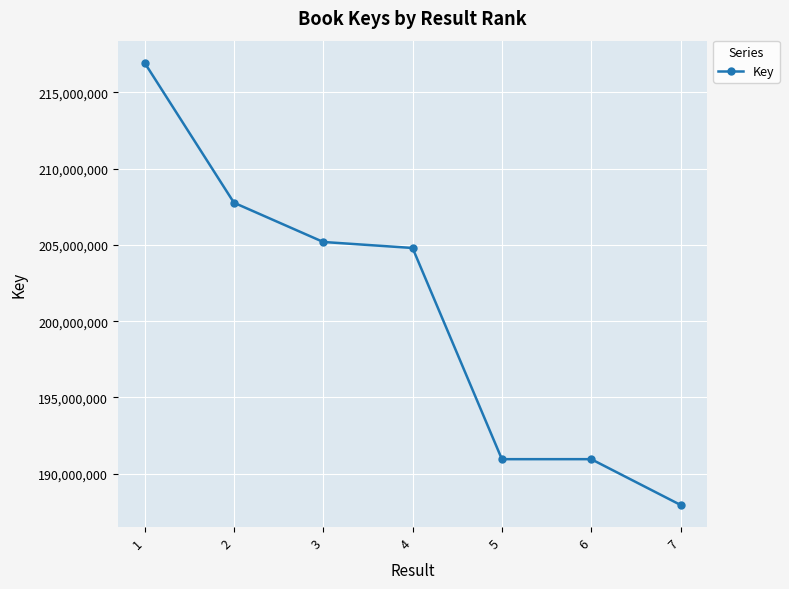

What is the value of the 3rd point from the left?

205192411